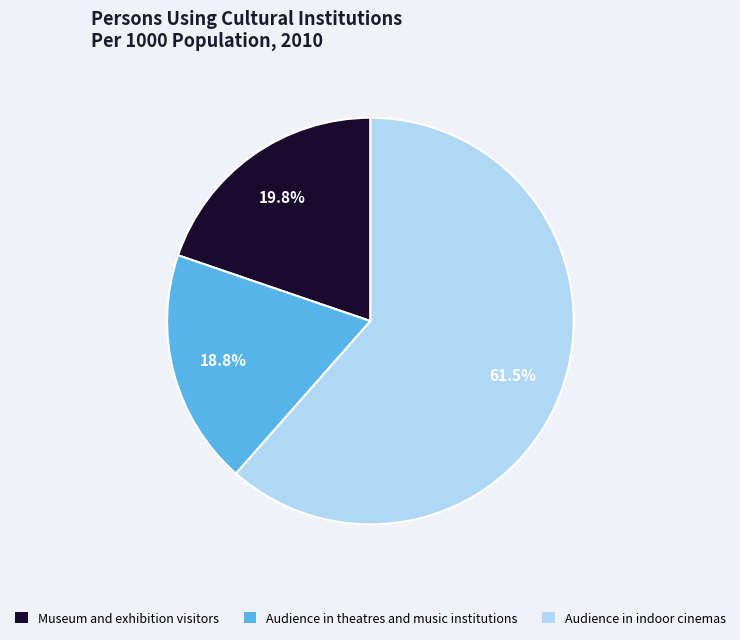

To the nearest percent, what portion does Museum and exhibition visitors represent?

20%